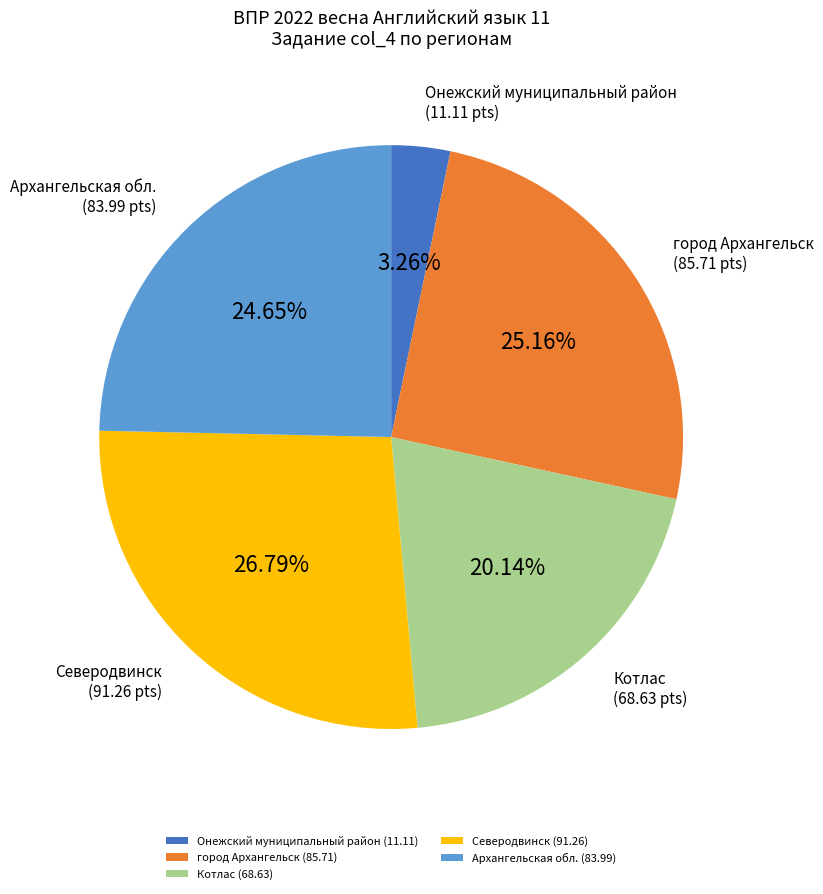

To the nearest percent, what is the combined percentage of Котлас and Северодвинск?

47%